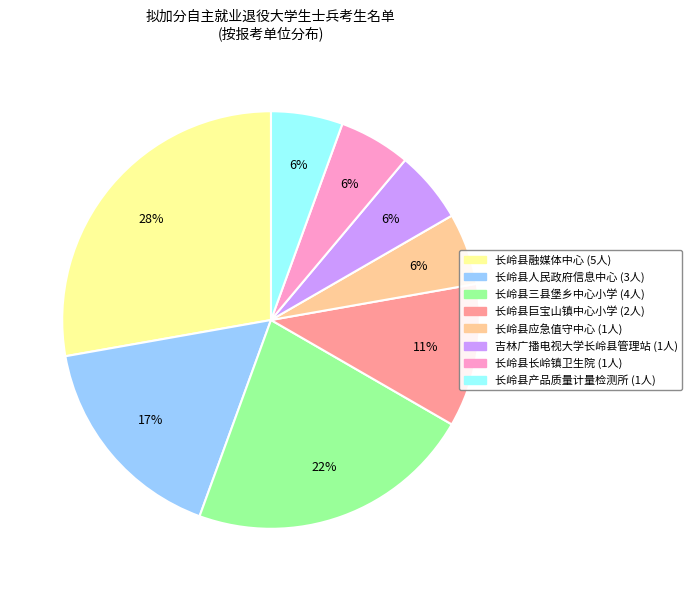

To the nearest percent, what is the average slice percentage?

12%